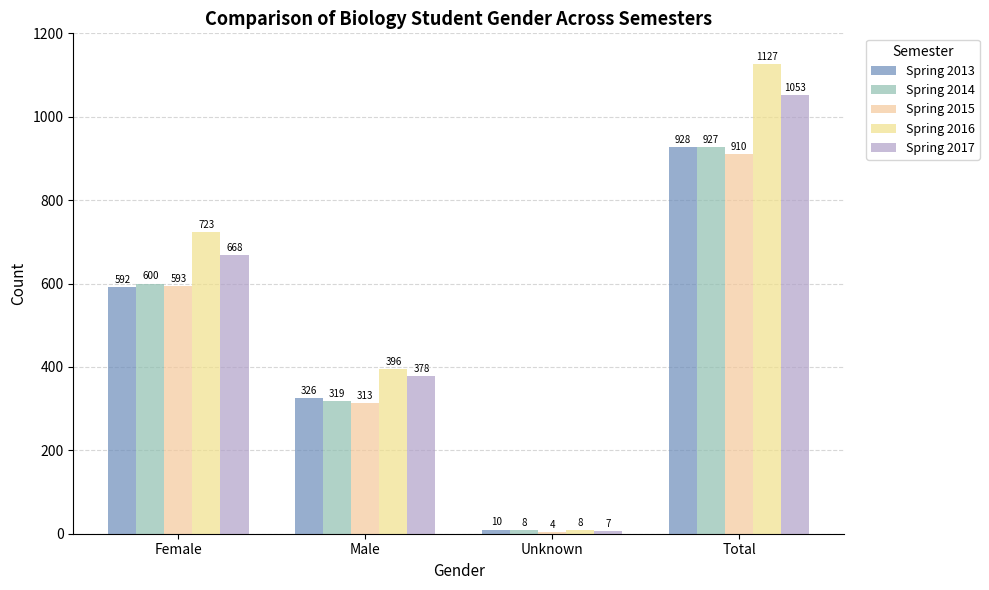

What is the total value across all series at Total?

4945